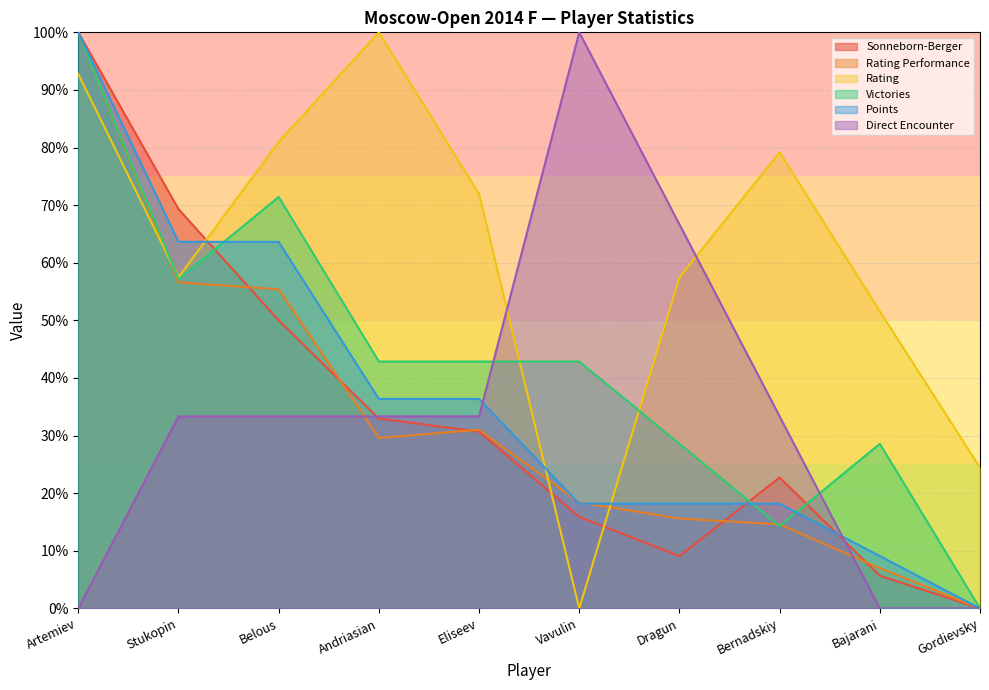

What is the sum of all Victories values?

428.6